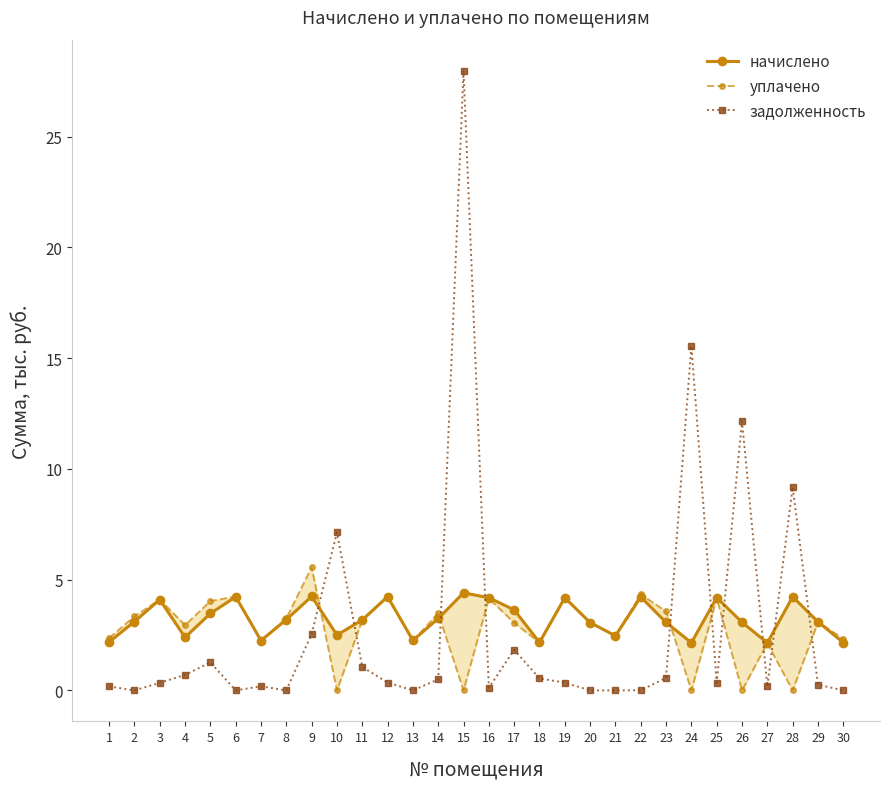

At which label does начислено first exceed 3?

2